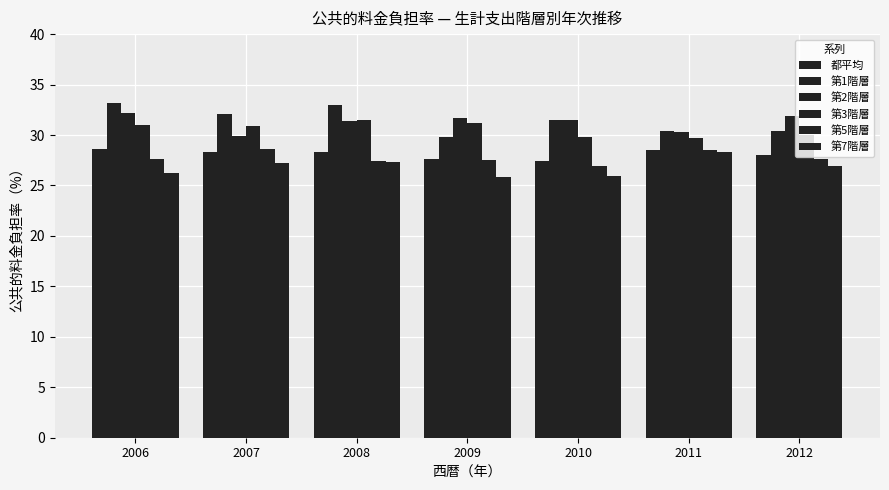

At which category is the sum across all series the highest?

2008